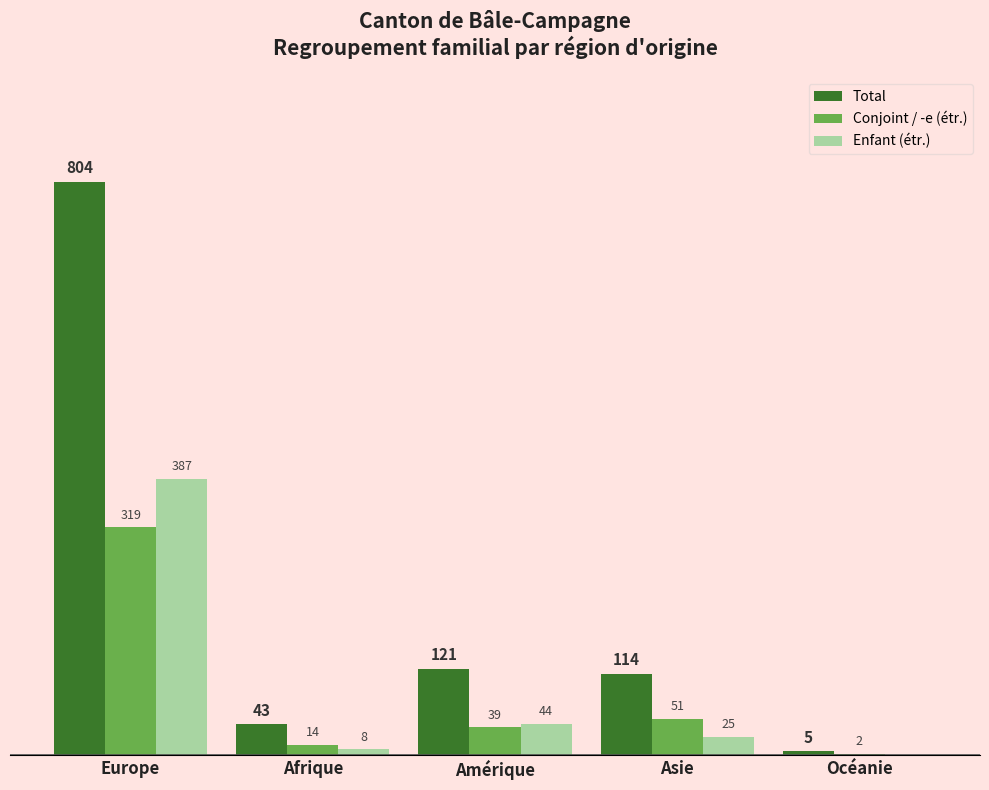

At which category is the sum across all series the highest?

Europe